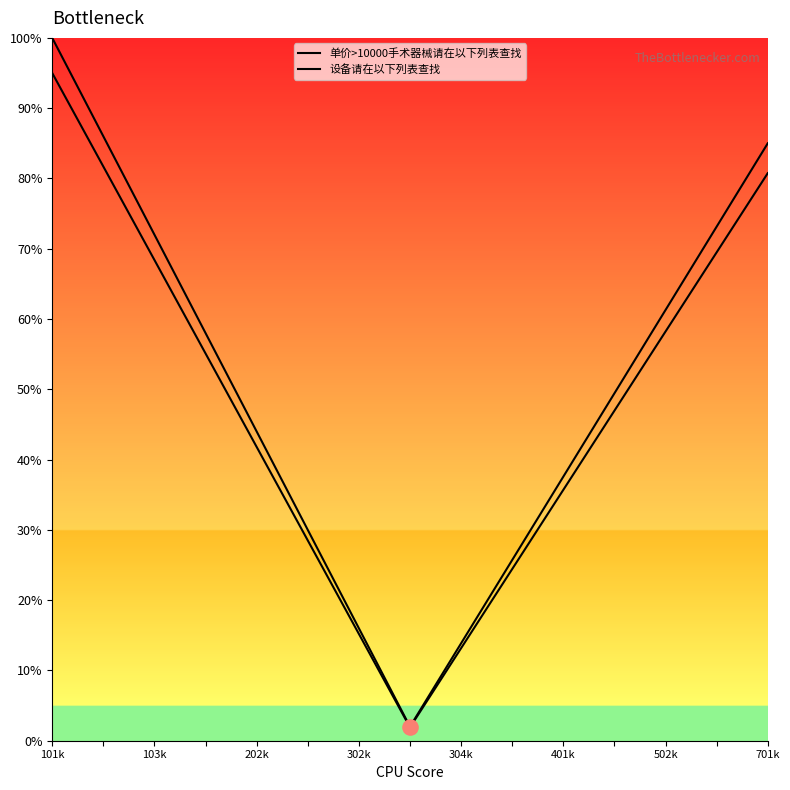

Which series contains the lowest Y value?

设备请在以下列表查找